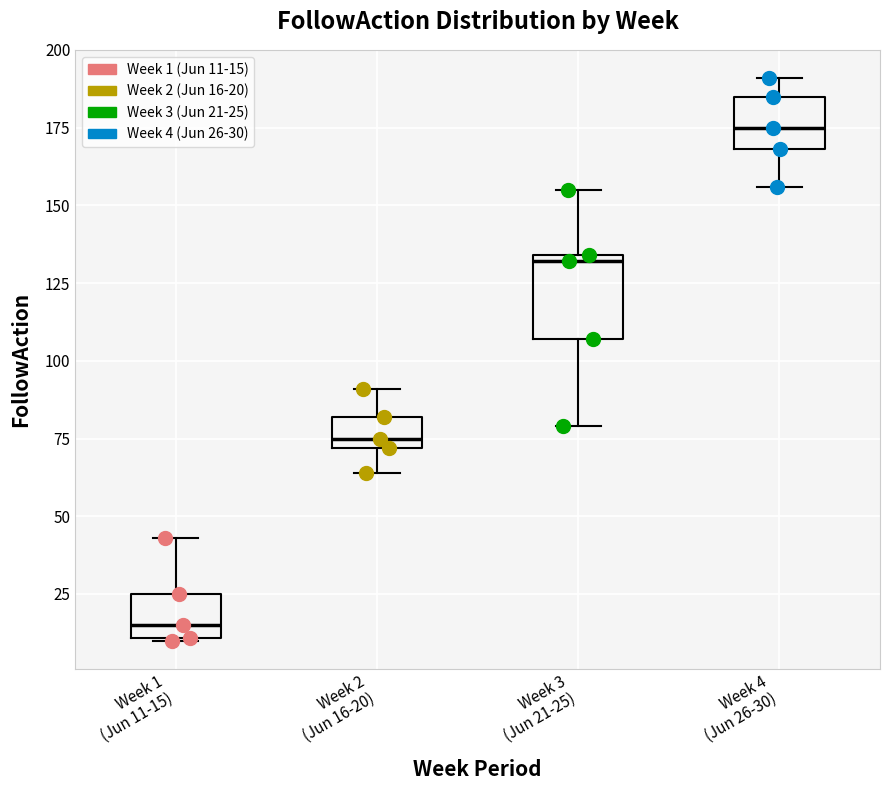

Reading left to right, transcribe this box plot: for each box, give where its median line is, the range the box spans, and where its two whiskers end, as read against the y-axis. The values are not printed on the chart, so give them approximately, as read against the axis.

Week 1 (Jun 11-15): median 15, box 10 to 25, whiskers 10 to 45
Week 2 (Jun 16-20): median 75, box 70 to 80, whiskers 65 to 90
Week 3 (Jun 21-25): median 130, box 105 to 135, whiskers 80 to 155
Week 4 (Jun 26-30): median 175, box 170 to 185, whiskers 155 to 190